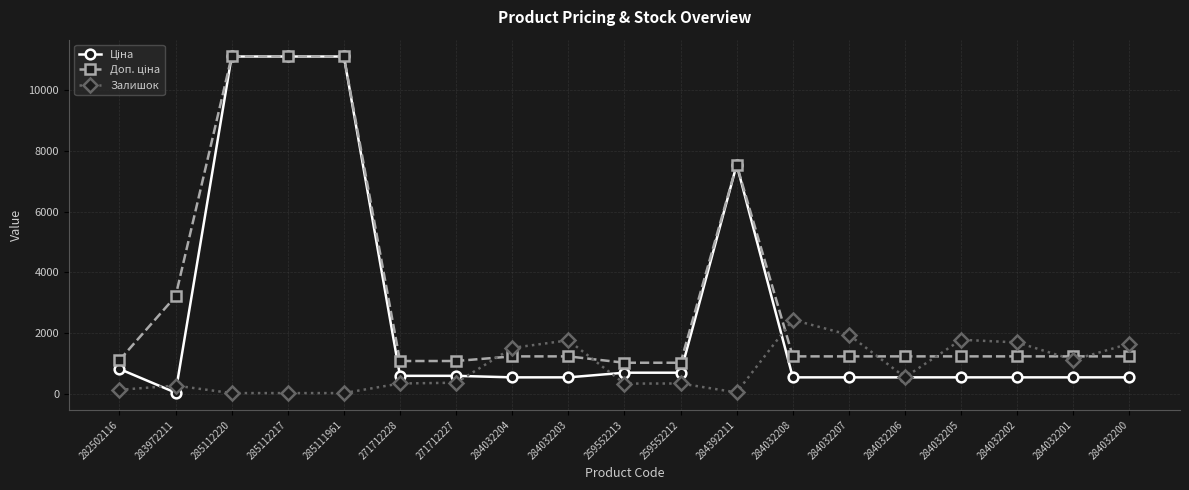

How many lines are shown in the chart?

3